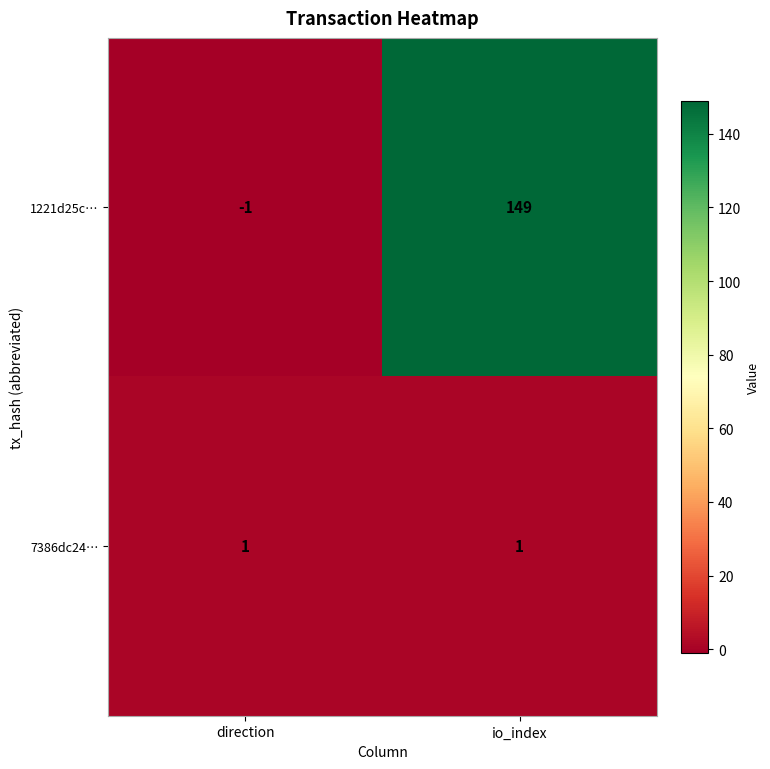

How many distinct data groups are displayed?

2